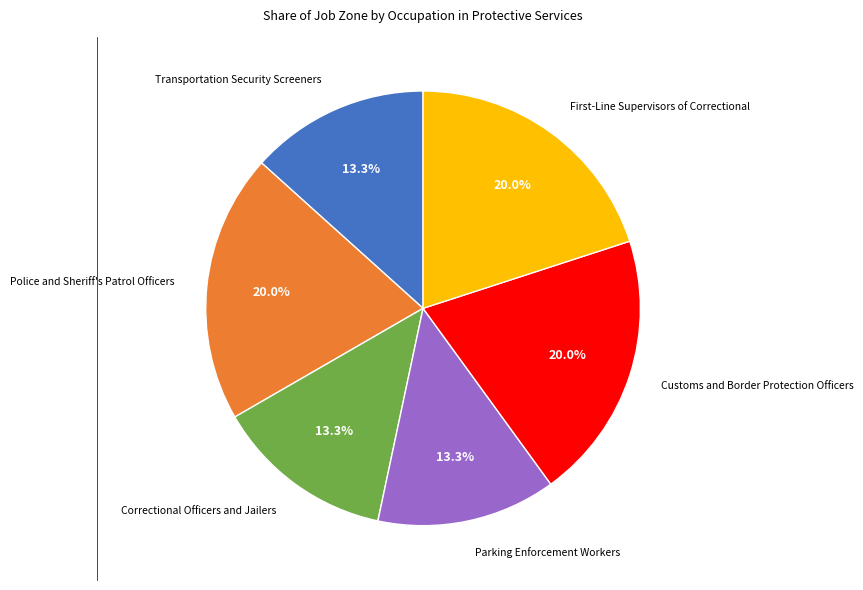

Between Police and Sheriff's Patrol Officers and Transportation Security Screeners, which is larger?

Police and Sheriff's Patrol Officers